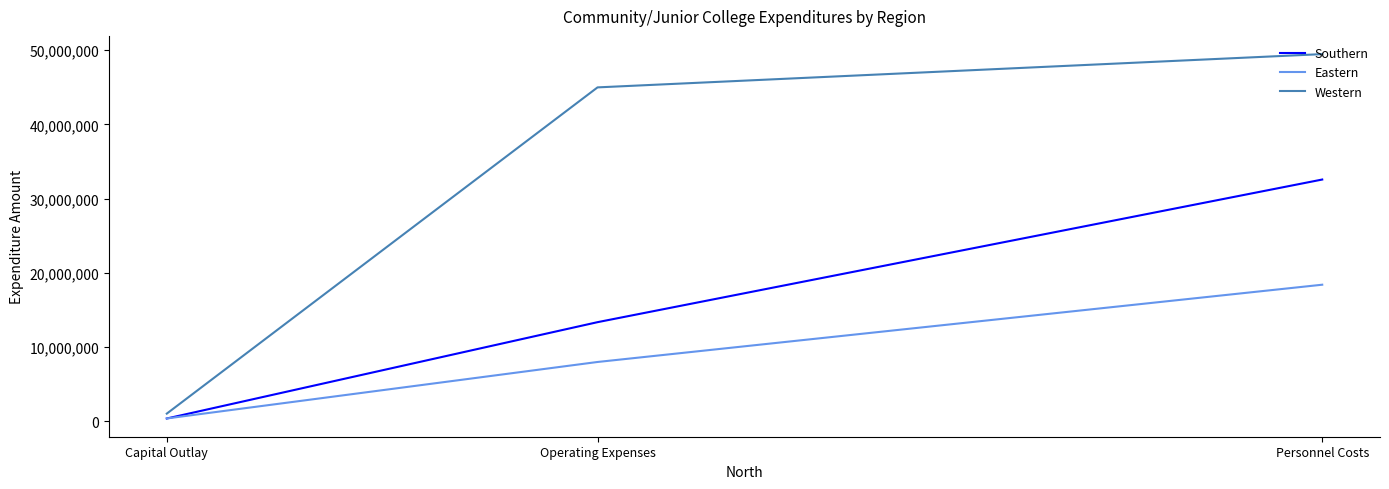

Which series has the largest total across all categories?

Western